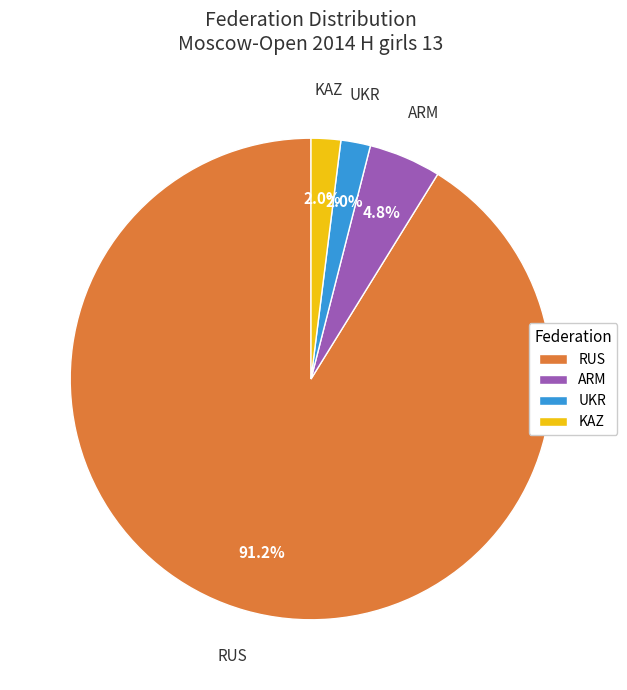

What portion of the pie excludes KAZ?

98.0%